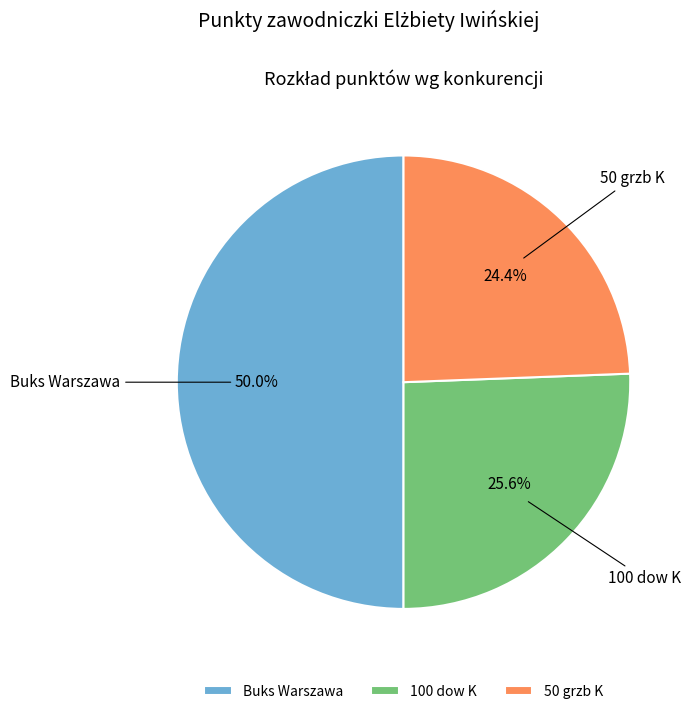

To the nearest percent, what is the difference between the 50 grzb K and 100 dow K slice percentages?

1%